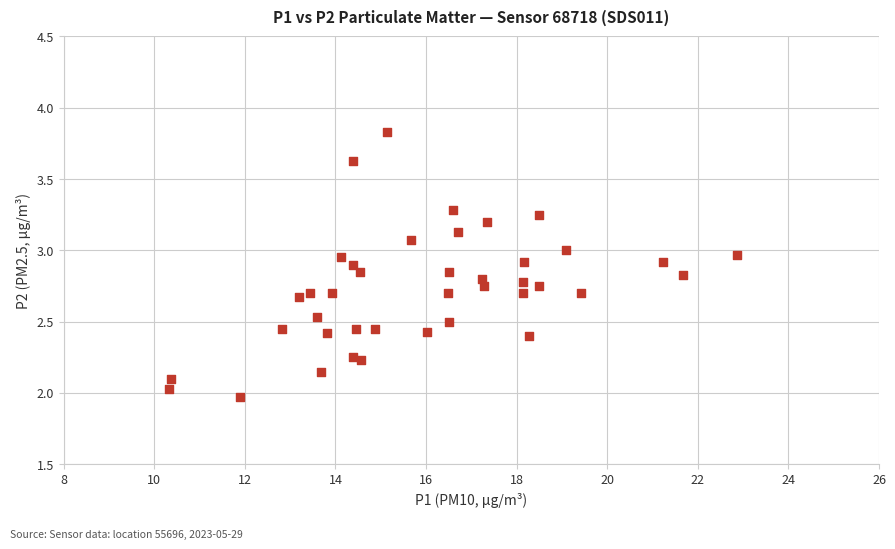

What is the range of Y values (max minus min)?

1.9